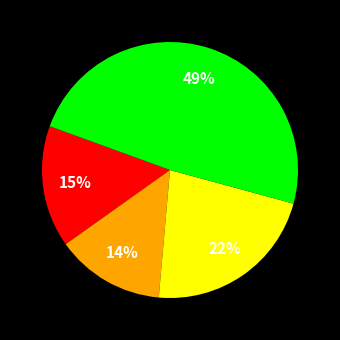

Does any single category account for the majority?

No